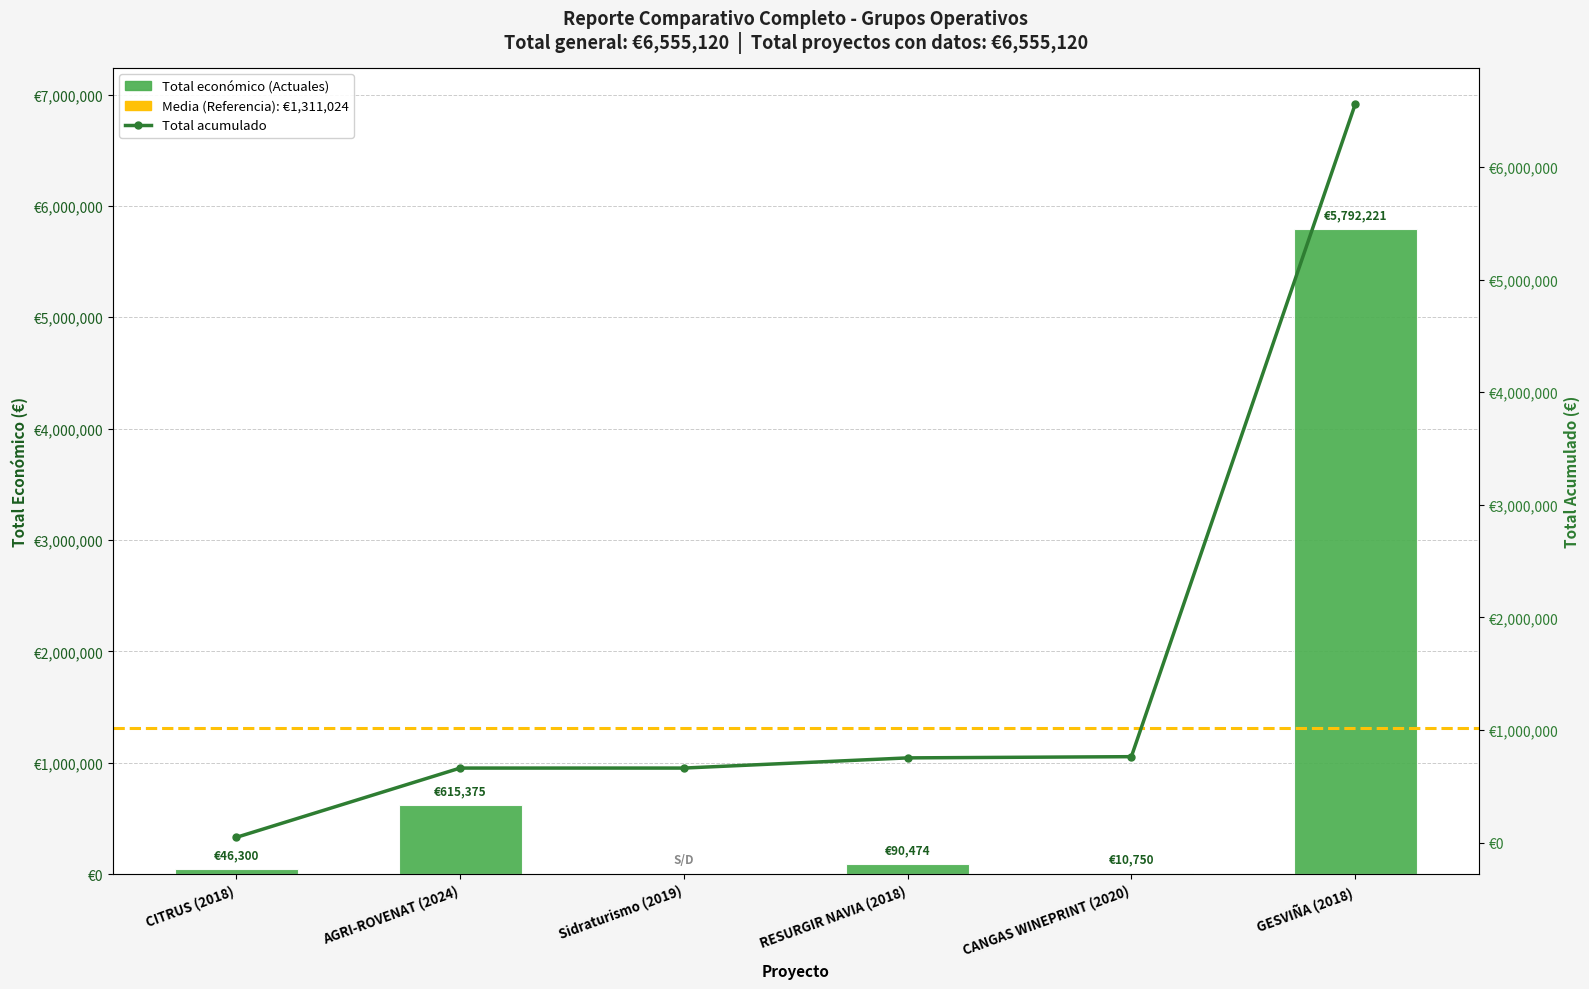

Reading left to right, what are all the values shown in this chart?

46300	615375	0	90474	10750	5792221